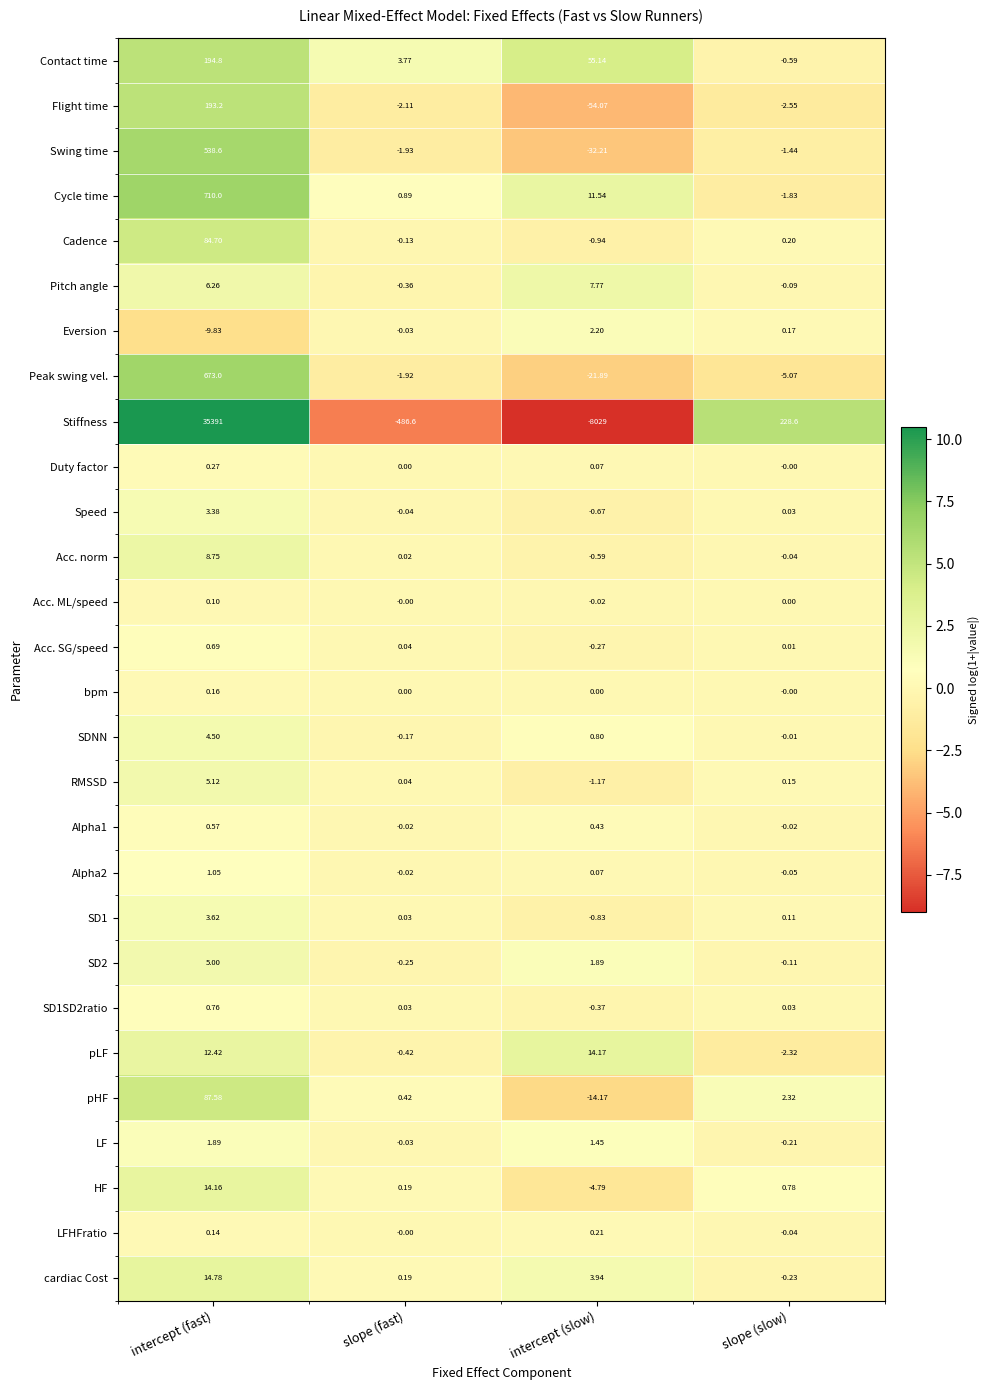

Which category has the lowest value in the Acc. SG/speed series?

intercept (slow)